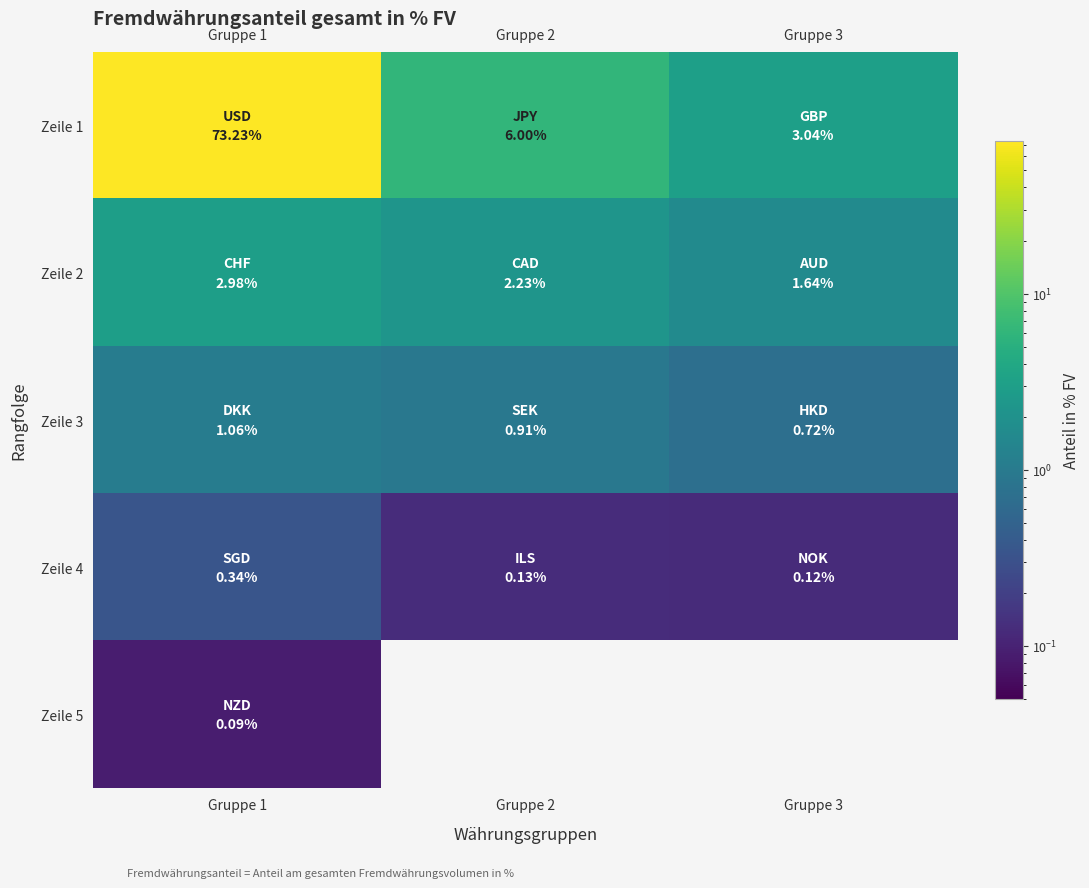

What is the average value of the Zeile 3 series?

0.9